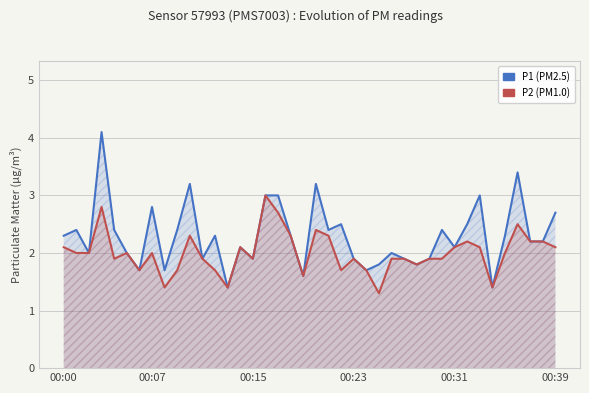

Read the P1 (PM2.5) value at 00:31.

2.1